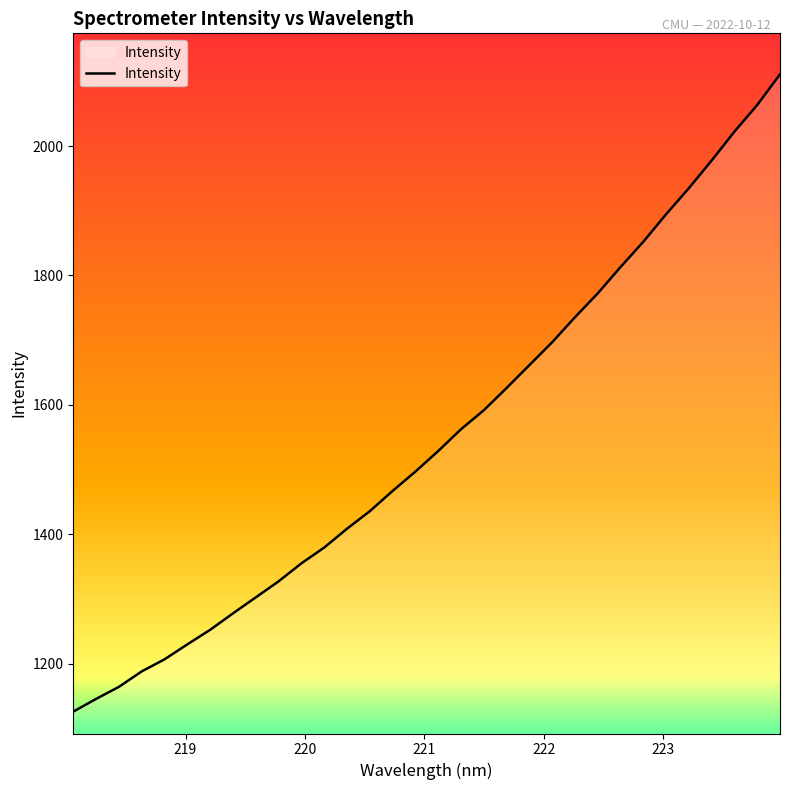

What is the smallest value displayed?

1126.2